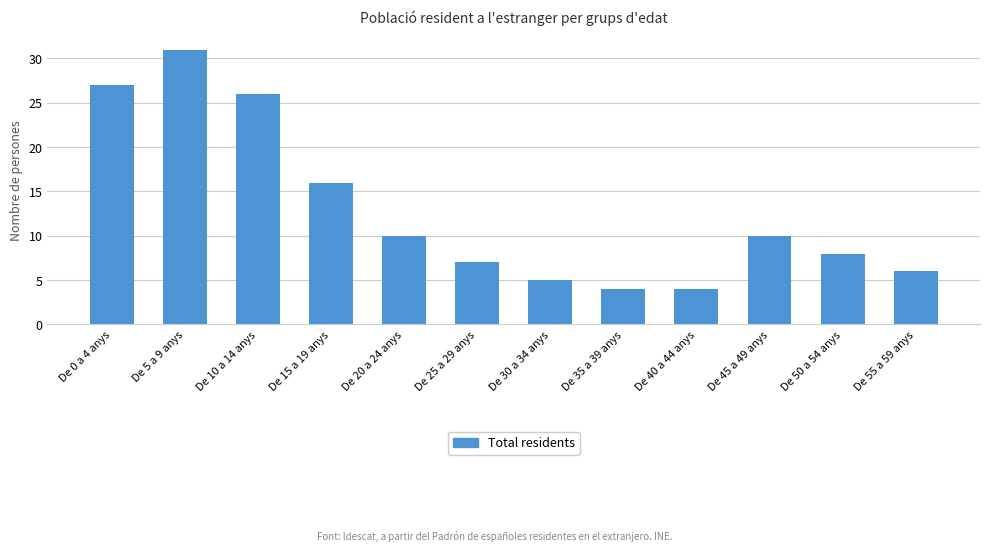

What is the average value?

13